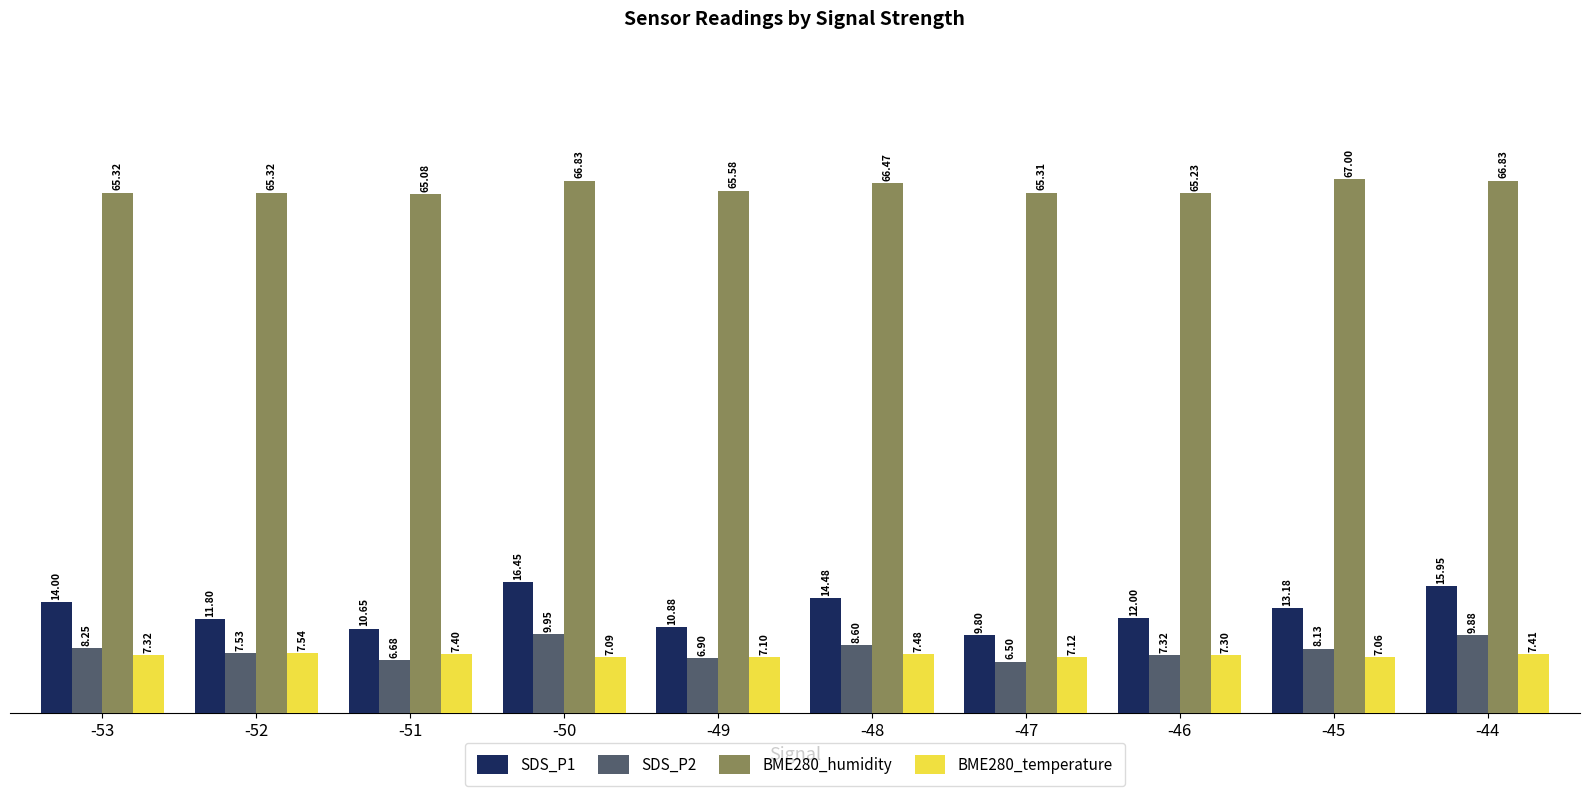

What is the minimum value for SDS_P2?

6.5